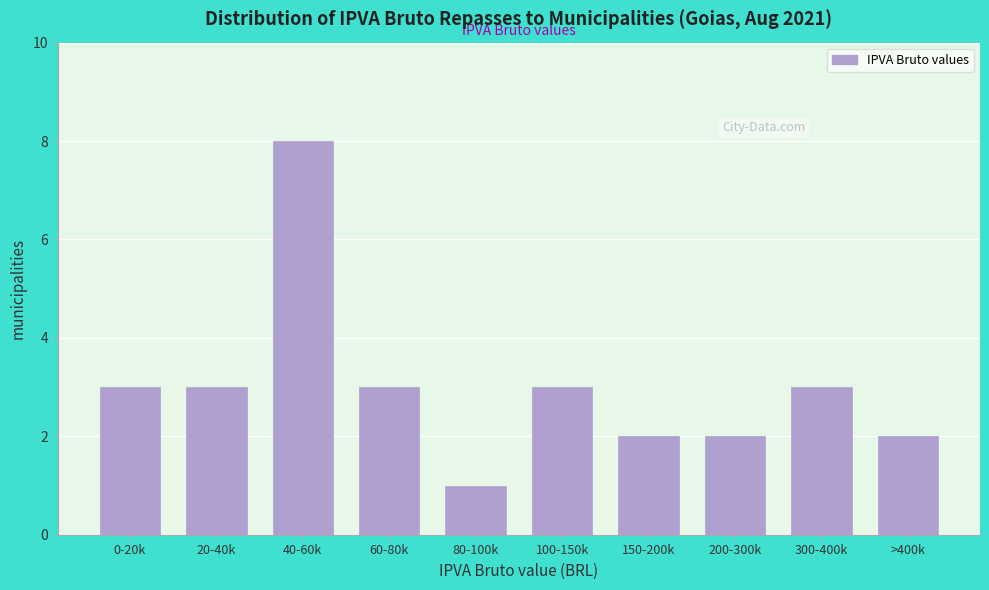

Reading left to right, transcribe all the data shown in this chart.

0-20k=3	20-40k=3	40-60k=8	60-80k=3	80-100k=1	100-150k=3	150-200k=2	200-300k=2	300-400k=3	>400k=2